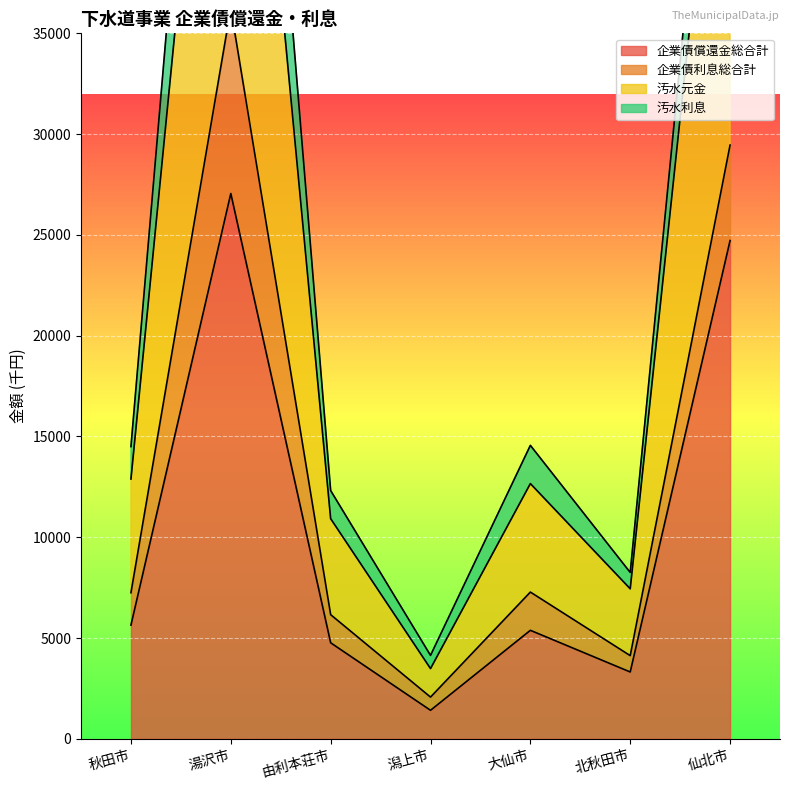

List the labels in order of 汚水元金 value, smallest first.

潟上市, 北秋田市, 由利本荘市, 大仙市, 秋田市, 仙北市, 湯沢市